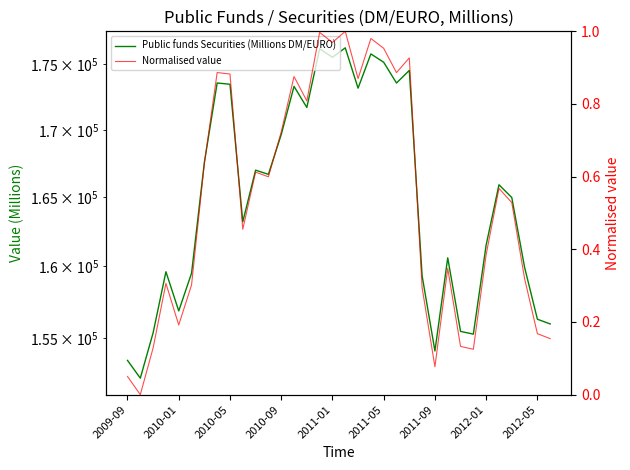

List the labels in order of Normalised value value, smallest first.

2010-01, 2009-09, 24, 27, 2010-05, 26, 33, 32, 2011-01, 23, 2011-05, 2010-09, 31, 25, 28, 9, 30, 29, 11, 10, 2011-09, 12, 14, 18, 13, 2012-05, 21, 2012-01, 22, 20, 16, 19, 15, 17